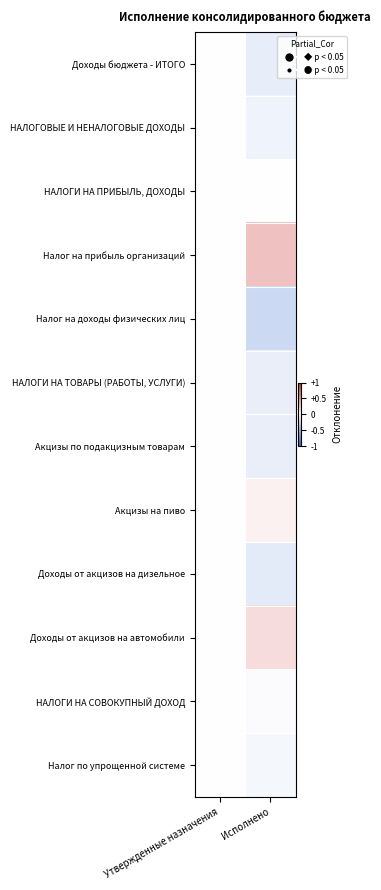

How many series are shown in this chart?

12